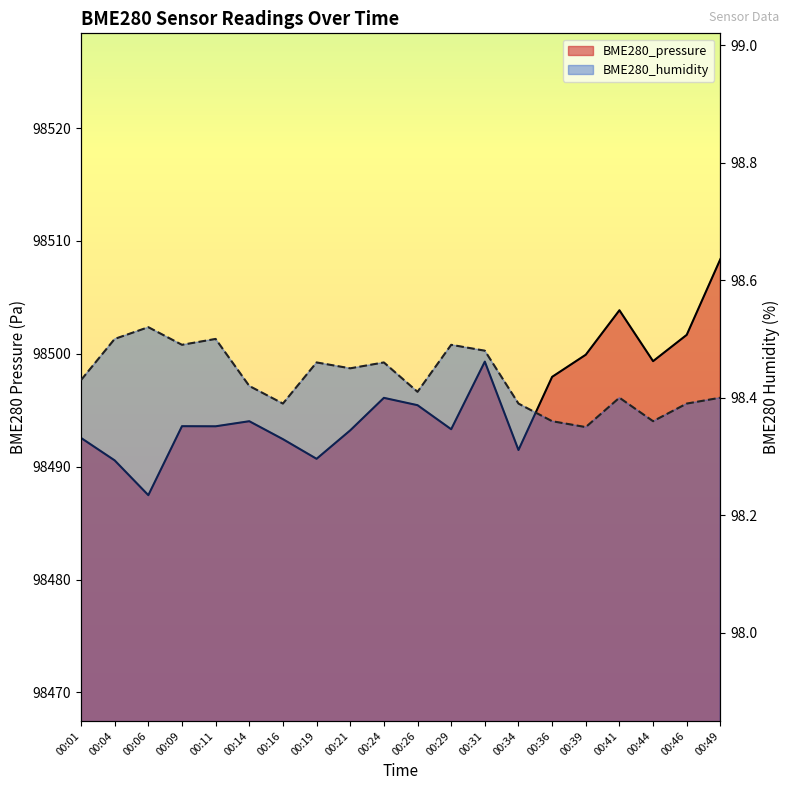

Is the value of BME280_pressure at 00:44 greater than the value of BME280_humidity at 00:26?

Yes